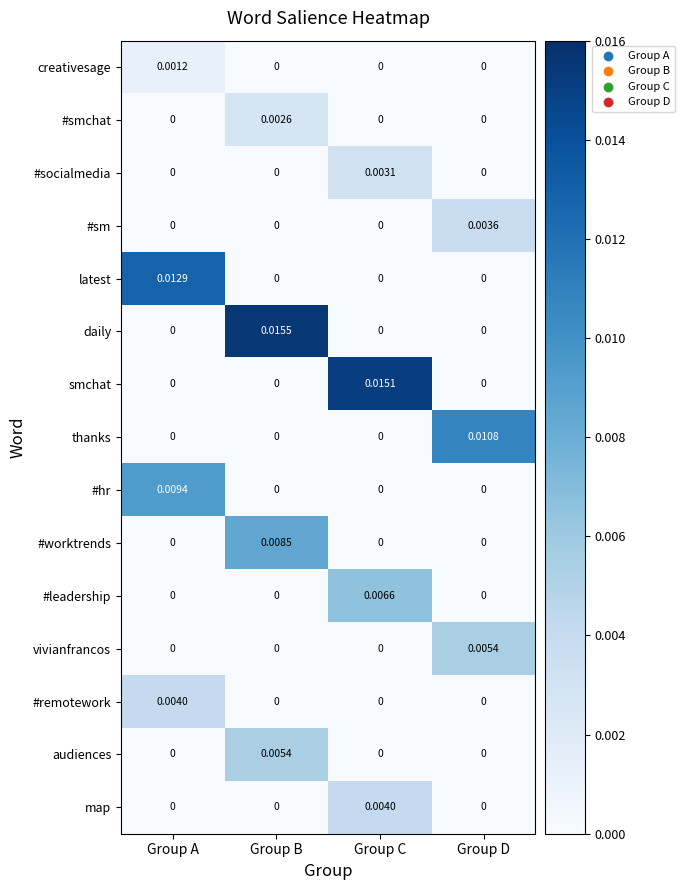

How many values in smchat are above zero?

1